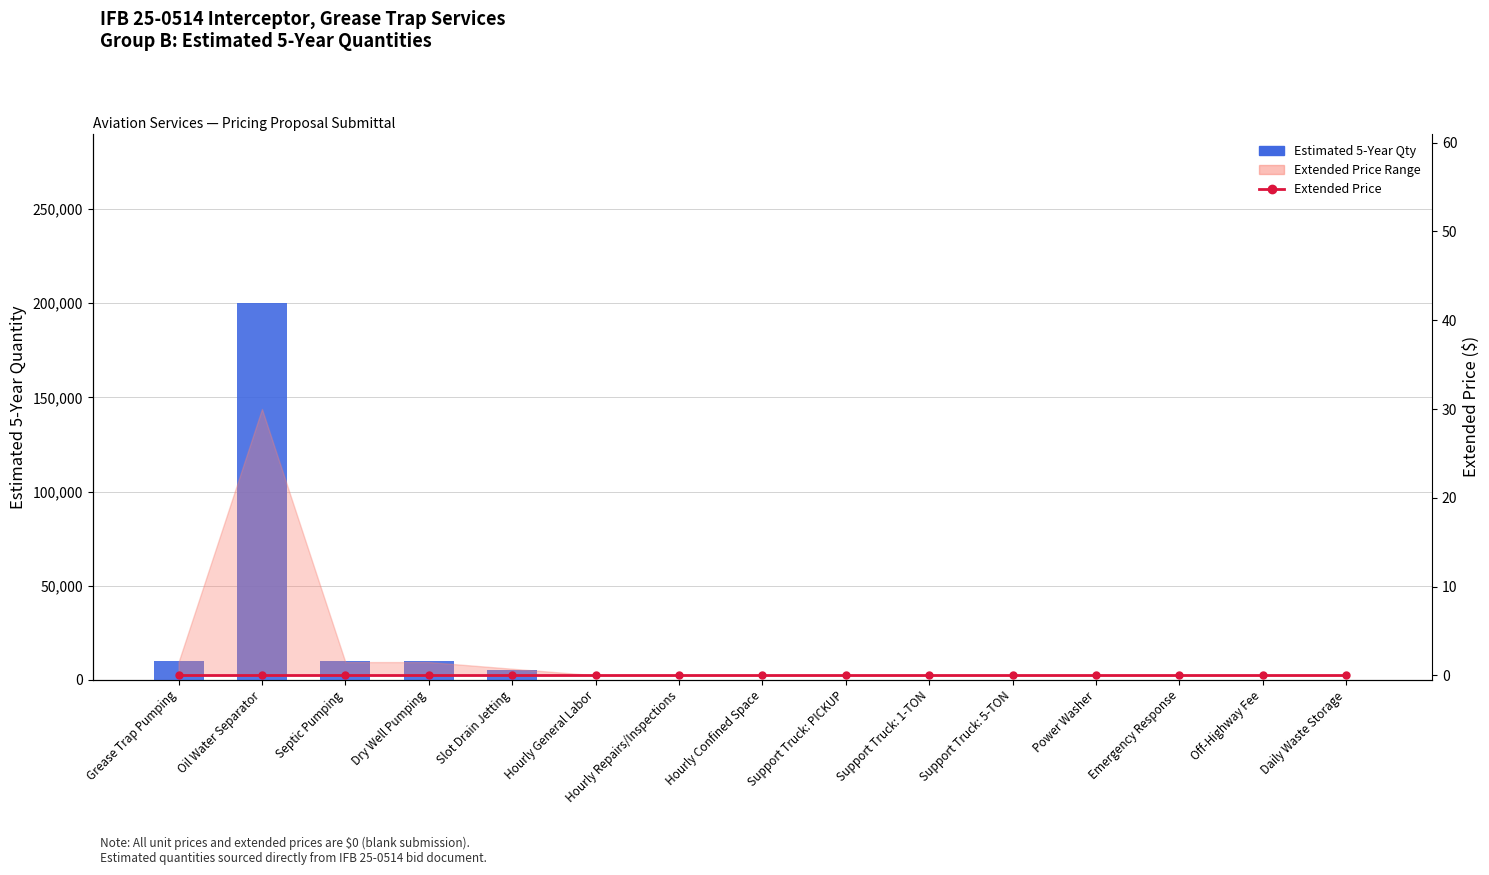

Reading right to left, extract all data points from this chart.

Estimated 5-Year Qty: 5	5	5	50	5	50	100	75	100	100	5000	10000	10000	200000	10000
Extended Price: 0	0	0	0	0	0	0	0	0	0	0	0	0	0	0